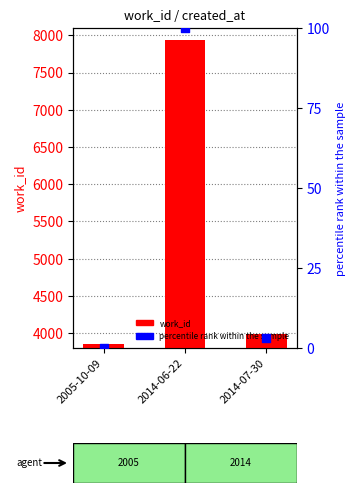

What is the total value across all series at 2014-06-22?

8045.0